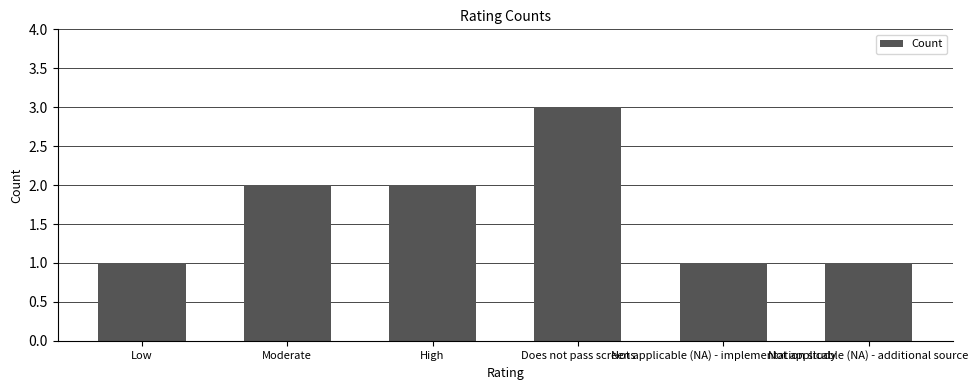

What is the value of the 6th bar from the left?

1